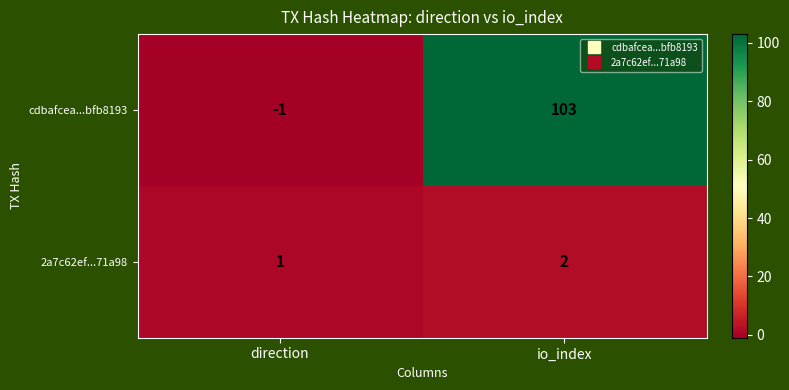

What is the sum of all cdbafcea...bfb8193 values?

102